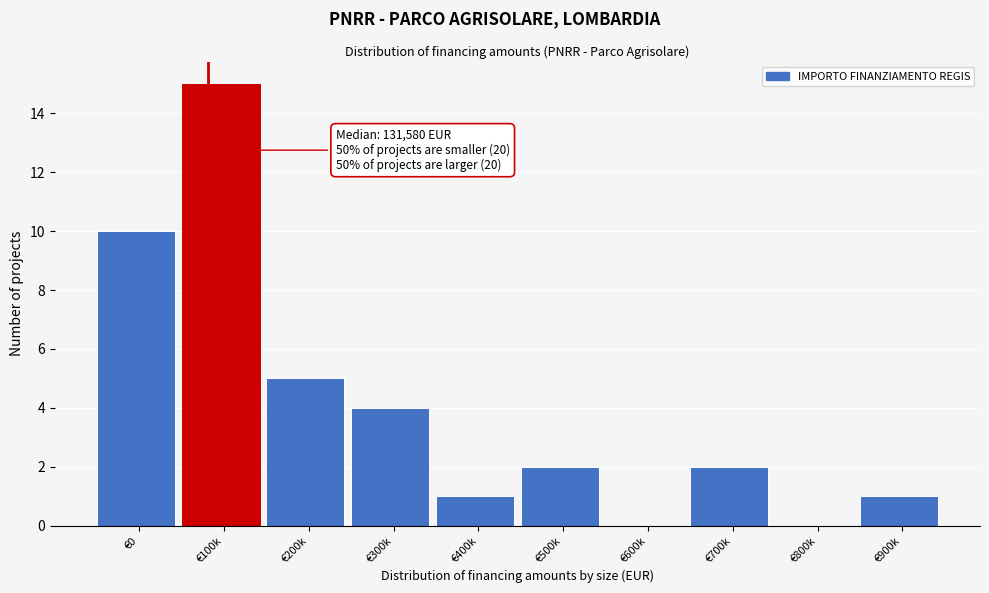

Reading left to right, list all the values displayed in this chart.

€0=10	€100k=15	€200k=5	€300k=4	€400k=1	€500k=2	€600k=0	€700k=2	€800k=0	€900k=1